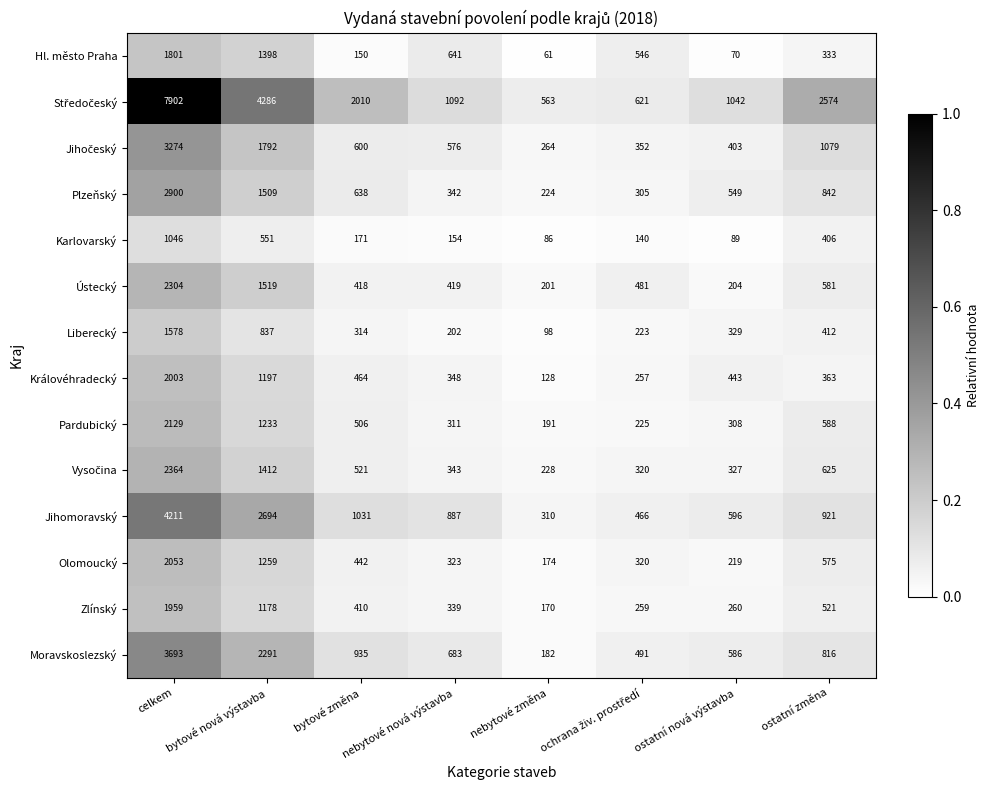

What is the difference between the maximum and minimum values in the Jihomoravský series?

3901